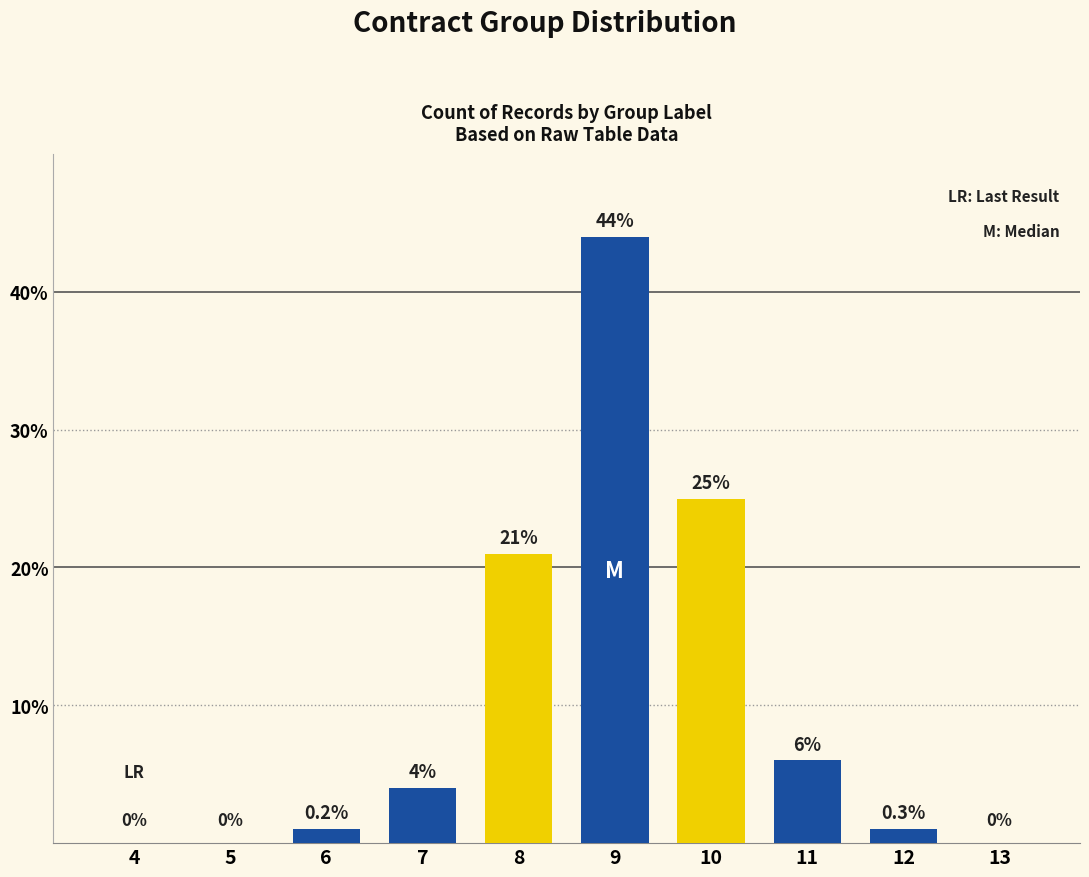

The value at 11 is 2. True or false?

False